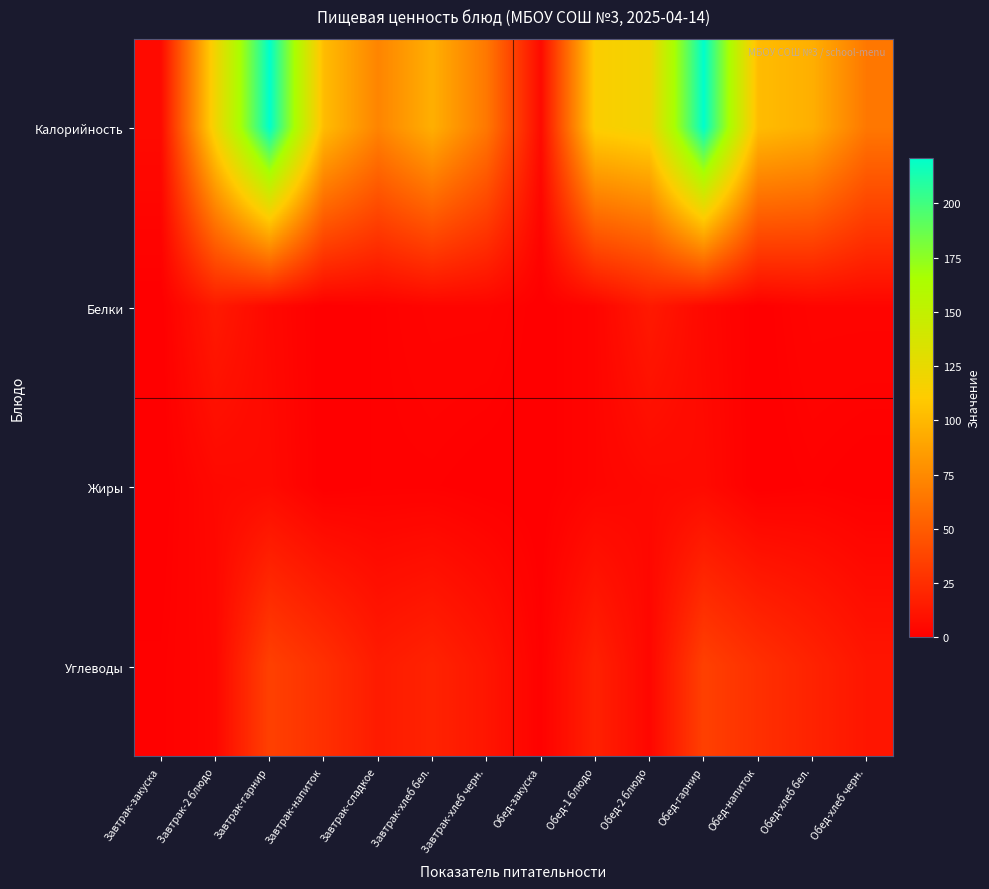

Rank the series at Обед-напиток from highest to lowest value.

Калорийность, Углеводы, Белки, Жиры